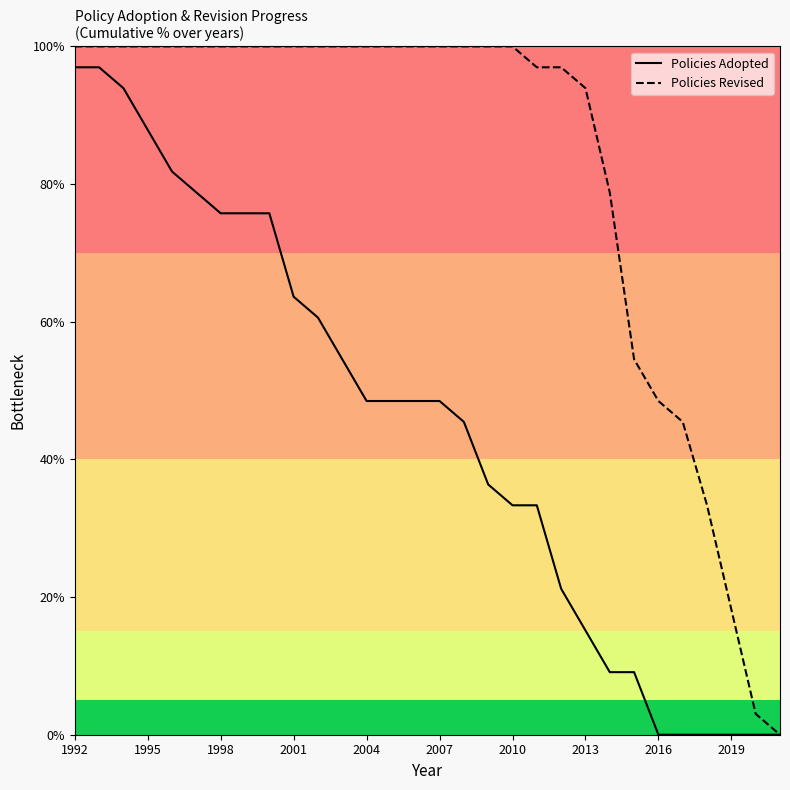

Where is Policies Revised nearest to the value 50?

2016